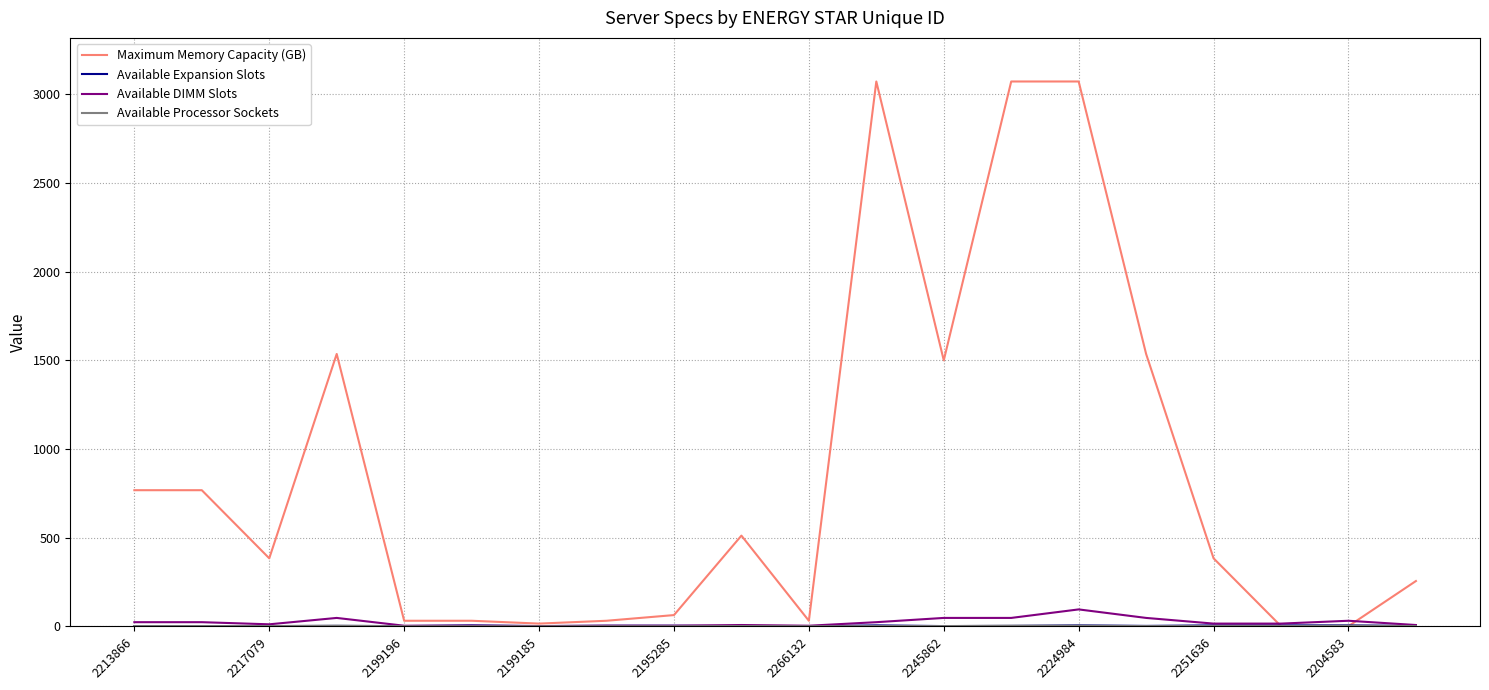

What is the maximum value for Available DIMM Slots?

96.0